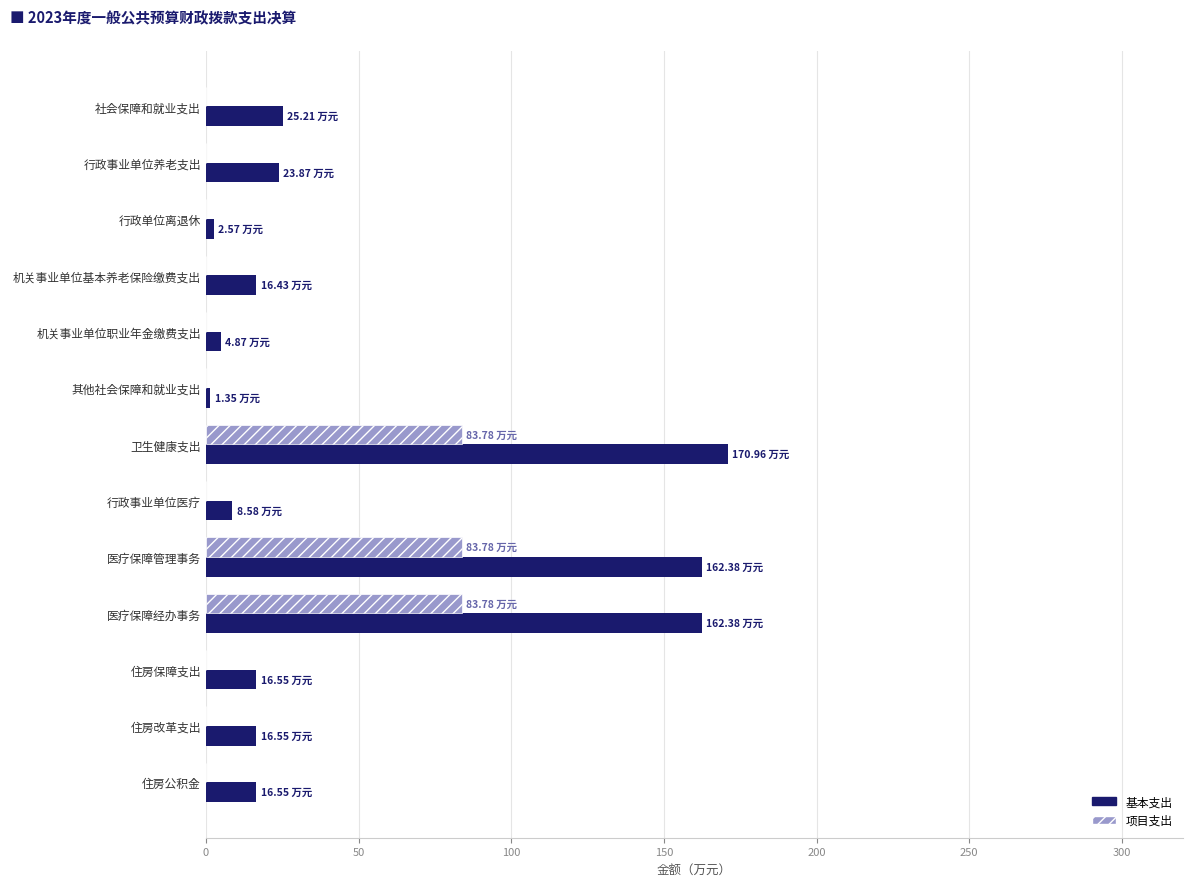

At which label does 基本支出 reach its peak?

卫生健康支出